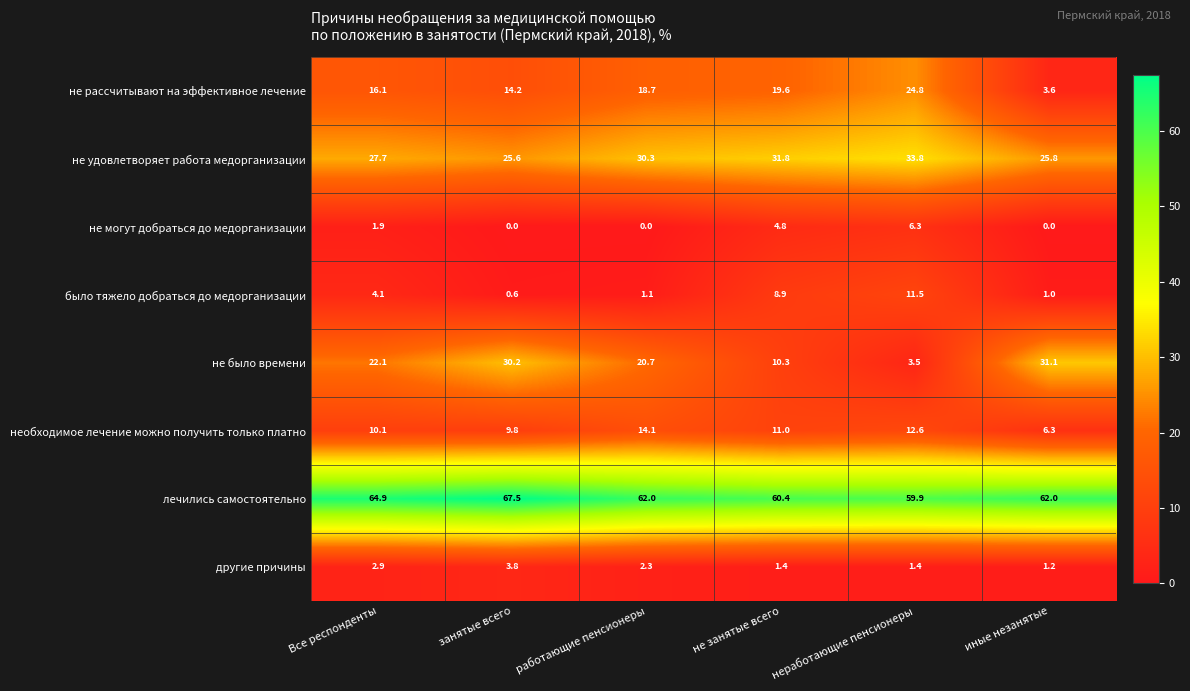

What is the sum of all необходимое лечение можно получить только платно values?

63.9